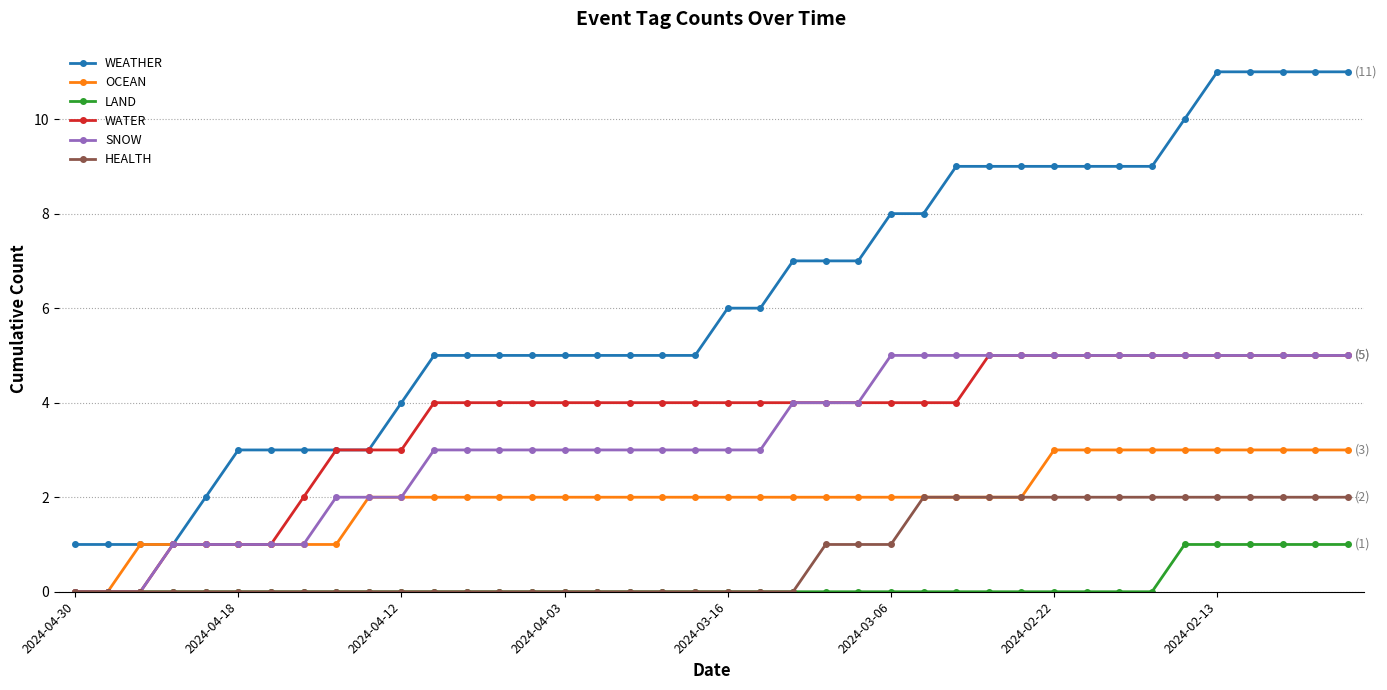

What is the value of the WEATHER point at the 21st from the left?

6